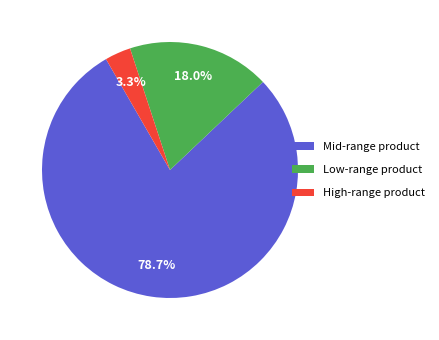

To the nearest percent, what is the difference between the largest and smallest slice percentages?

75%